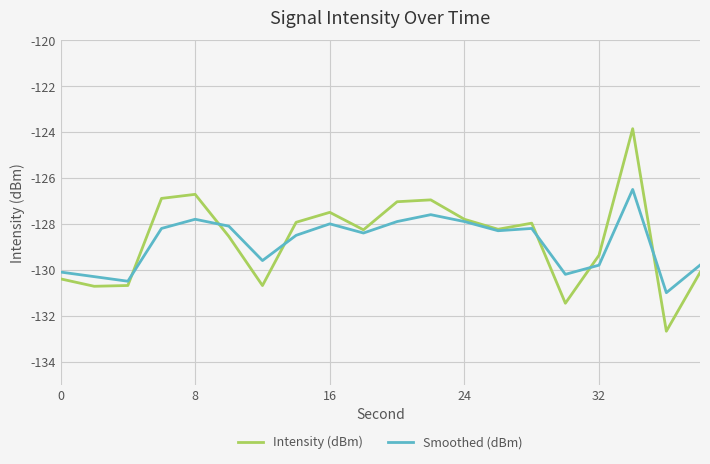

What is the maximum value for Smoothed (dBm)?

-126.5